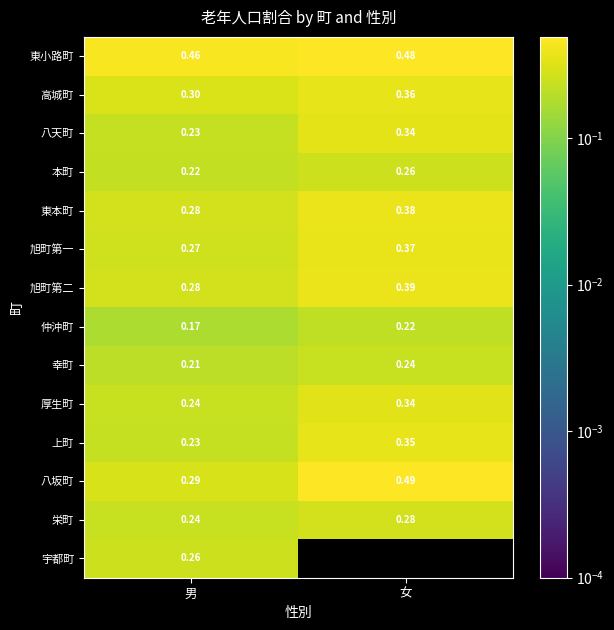

Is the value of 東本町 at 男 greater than the value of 上町 at 男?

Yes